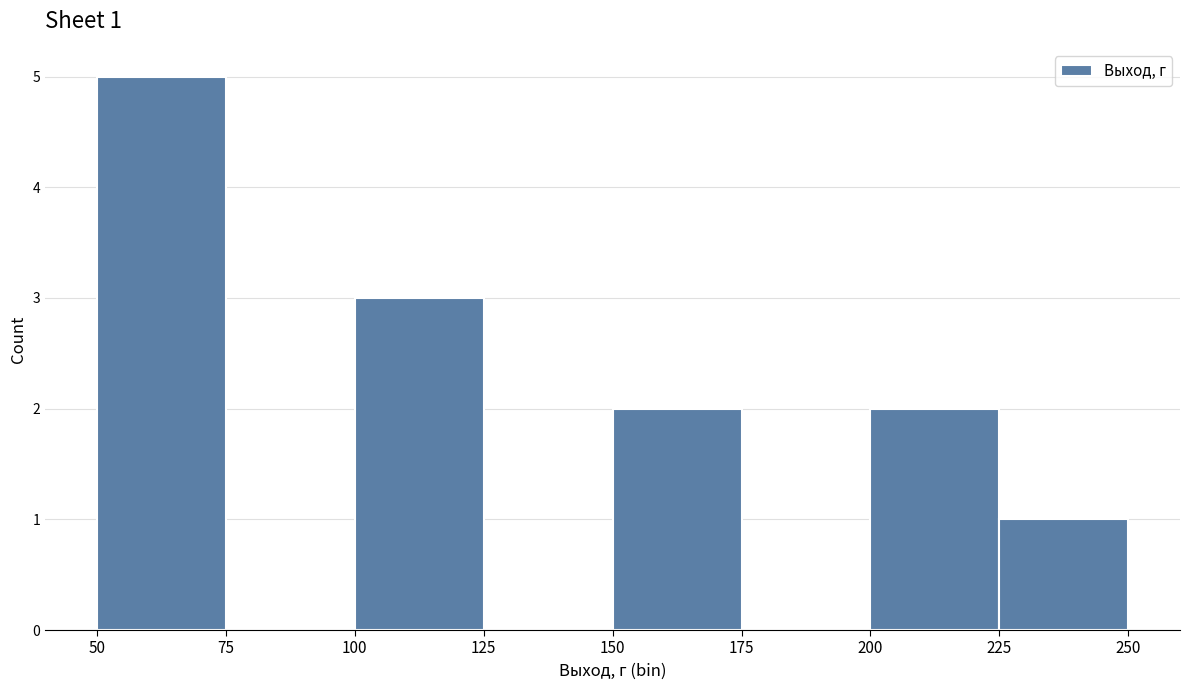

Over which range of the x-axis is the bar tallest?

50 to 75